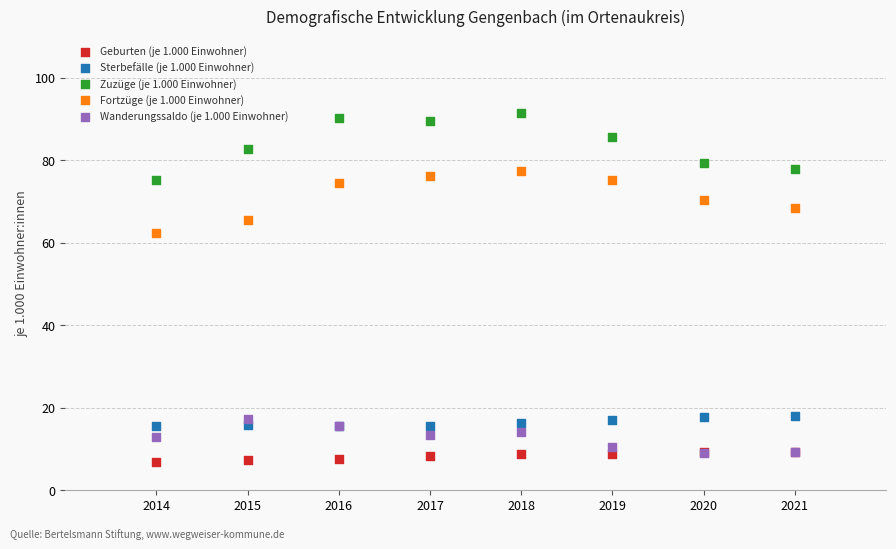

What are all the series names shown in the legend?

Geburten (je 1.000 Einwohner), Sterbefälle (je 1.000 Einwohner), Zuzüge (je 1.000 Einwohner), Fortzüge (je 1.000 Einwohner), Wanderungssaldo (je 1.000 Einwohner)